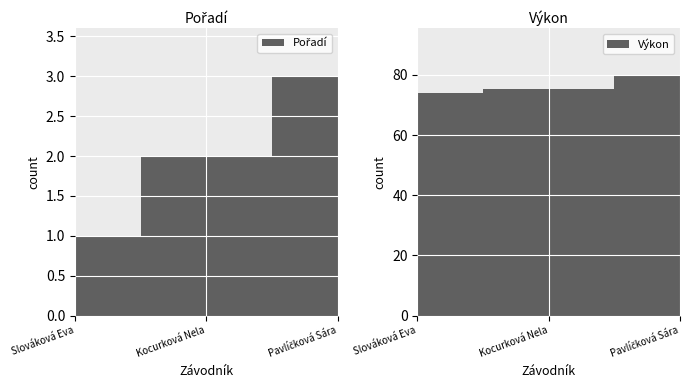

Rank the series by their maximum value, from lowest to highest.

Pořadí, Výkon